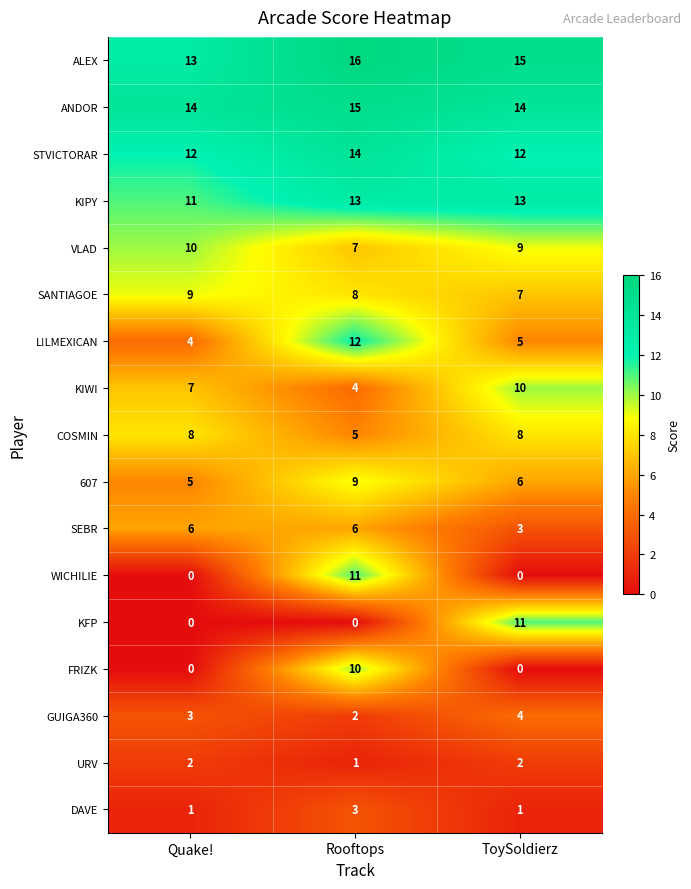

Which category has the highest value across all series?

Rooftops